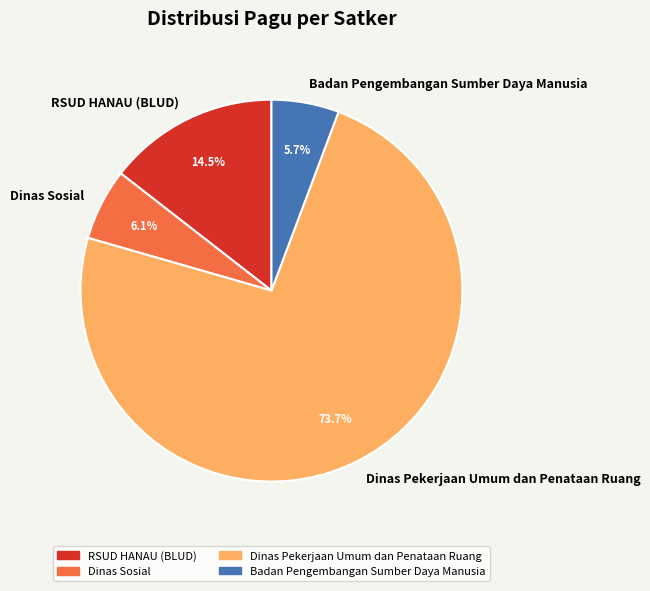

Is the sum of Dinas Sosial and Badan Pengembangan Sumber Daya Manusia greater than half?

No